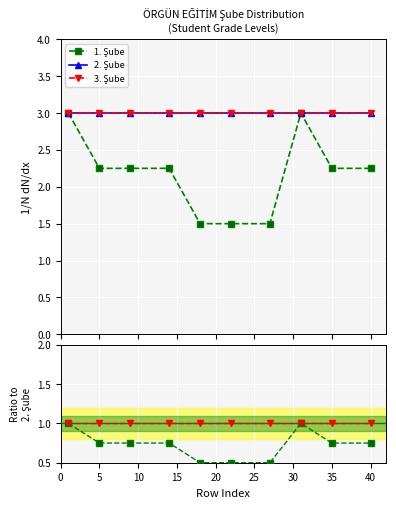

What is the value of the 2. Şube point at the 6th from the left?

3.0